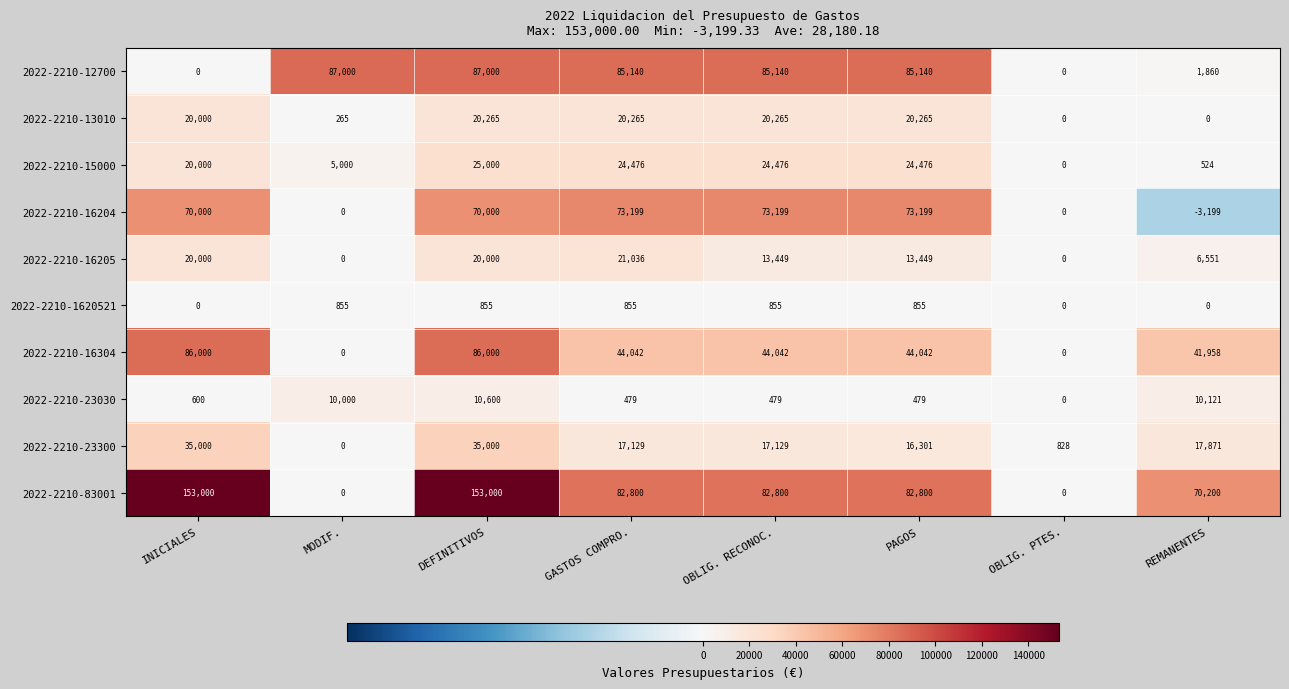

What is the sum of all 2022-2210-13010 values?

101325